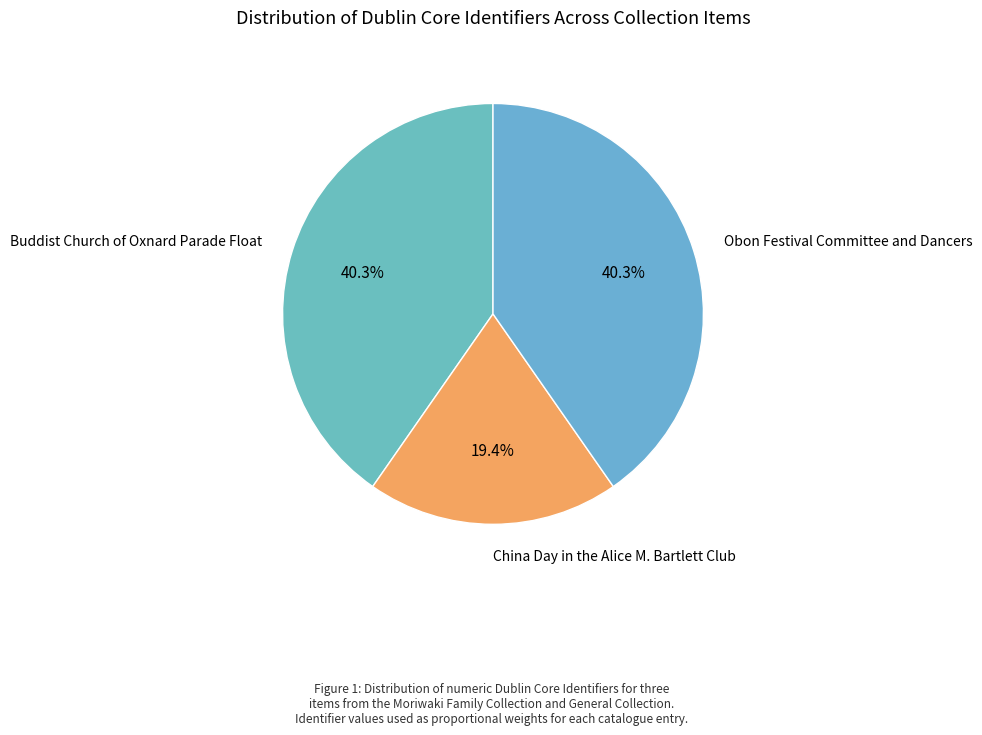

The Buddist Church of Oxnard Parade Float slice represents 33% of the pie. True or false?

False